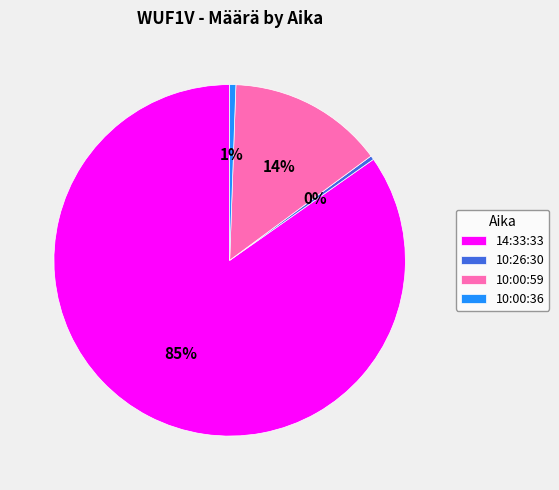

To the nearest percent, what is the difference between the 10:00:59 and 10:26:30 slice percentages?

14%